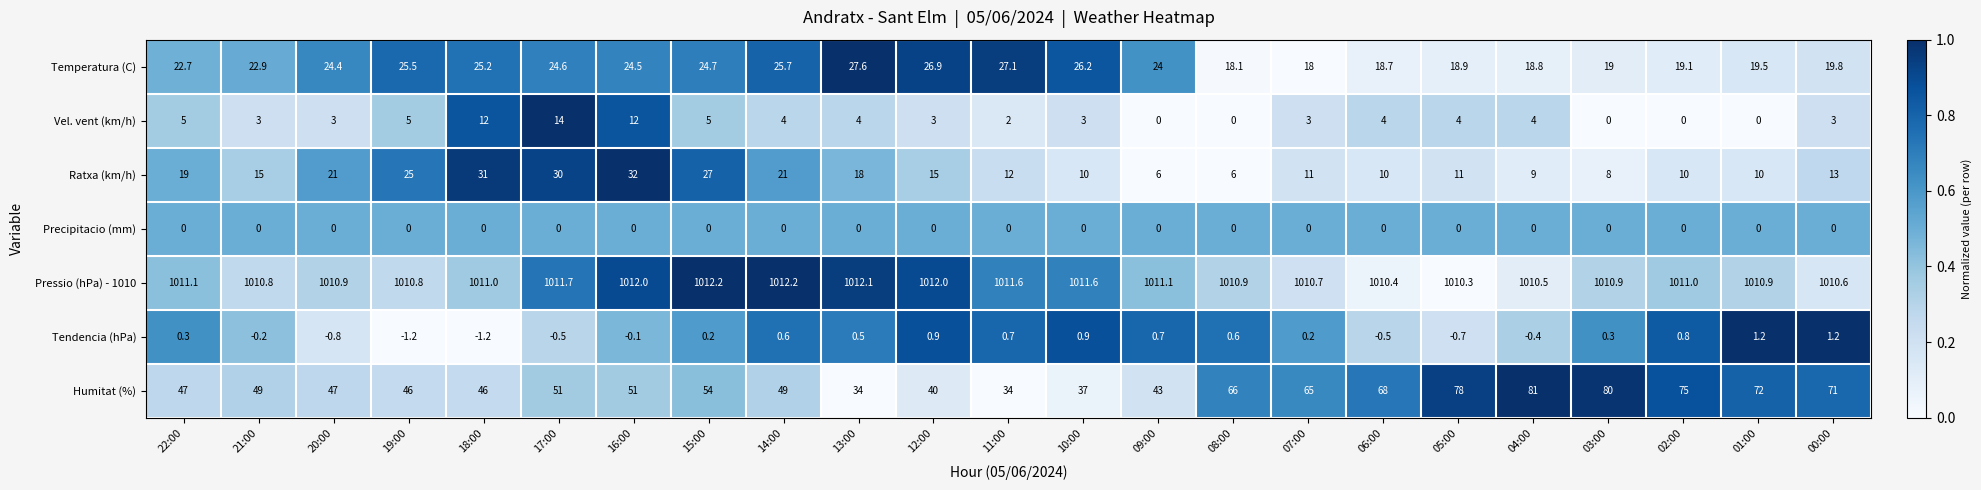

What is the greatest value displayed?

1012.2